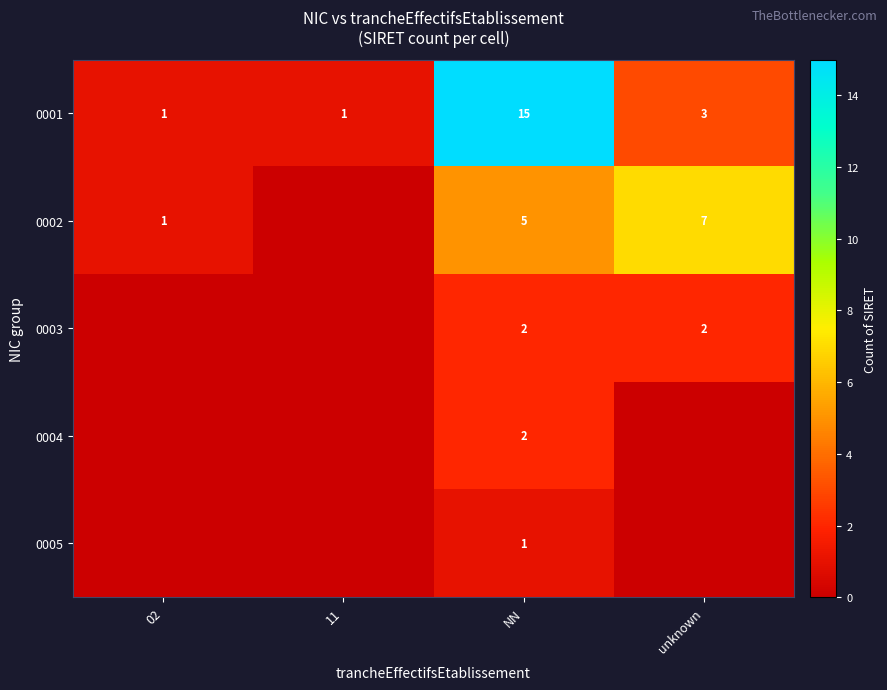

Where does the 0001 series first go above 3?

NN